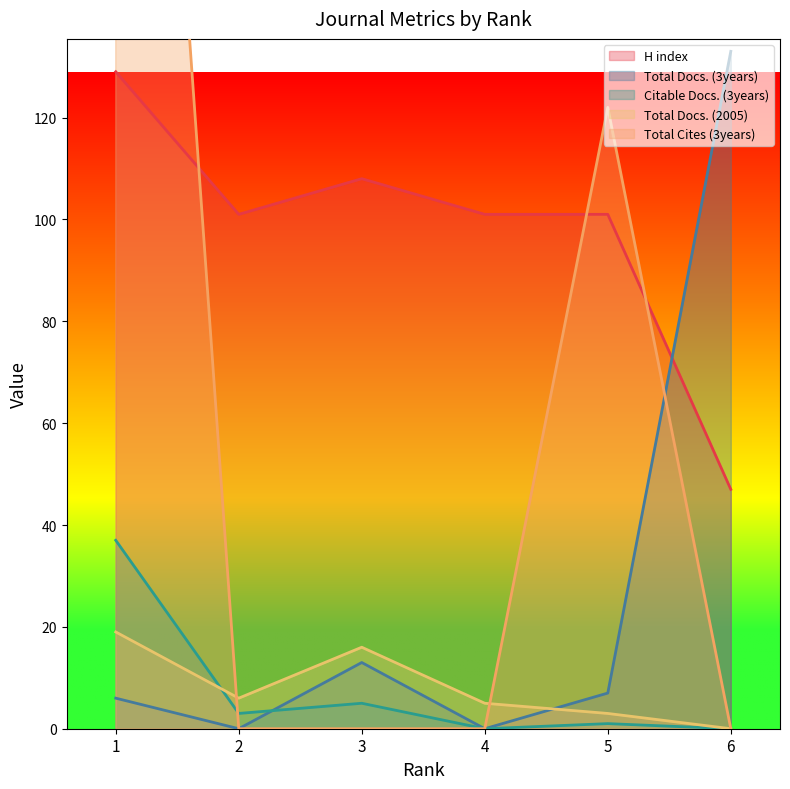

What is the minimum value for H index?

47